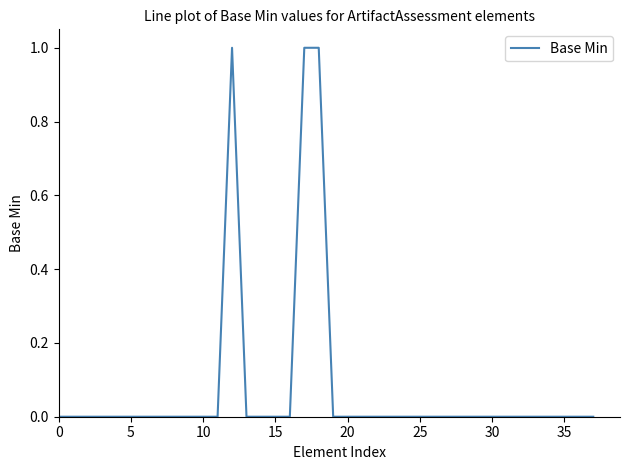

Does the chart have visible grid lines?

No